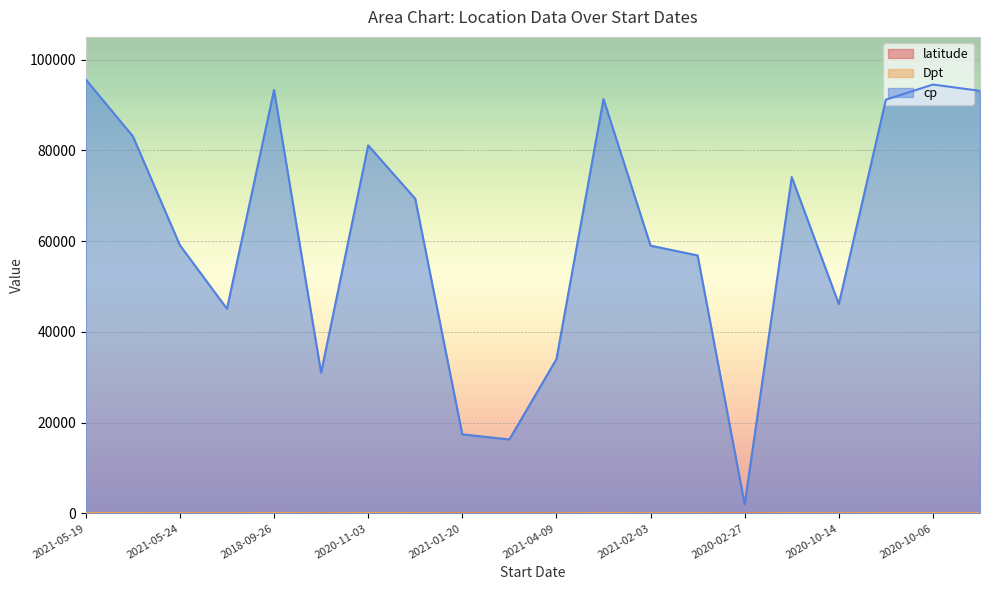

True or false: cp has a value of 56850.0 at 2021-05-14.

True